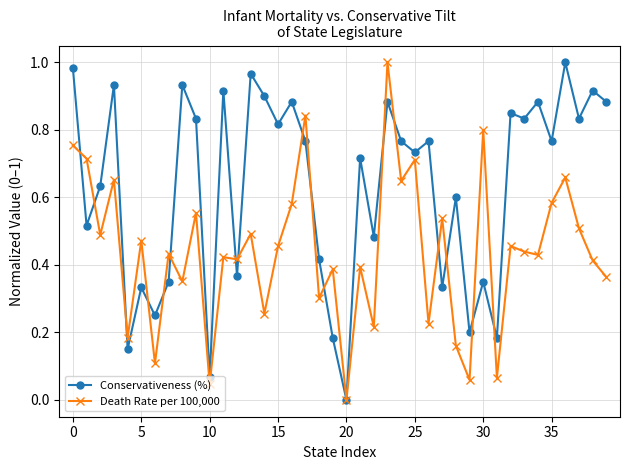

Rank the series by their average value, from highest to lowest.

Conservativeness (%), Death Rate per 100,000